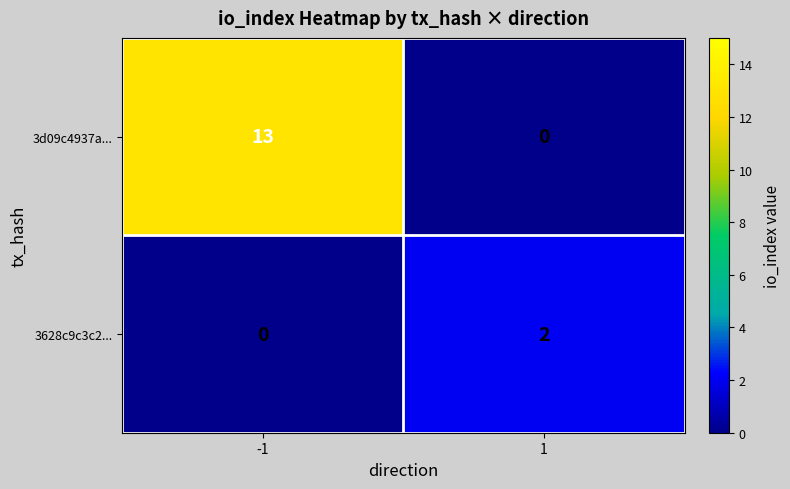

How many positive values does the 3628c9c3c2... series have?

1